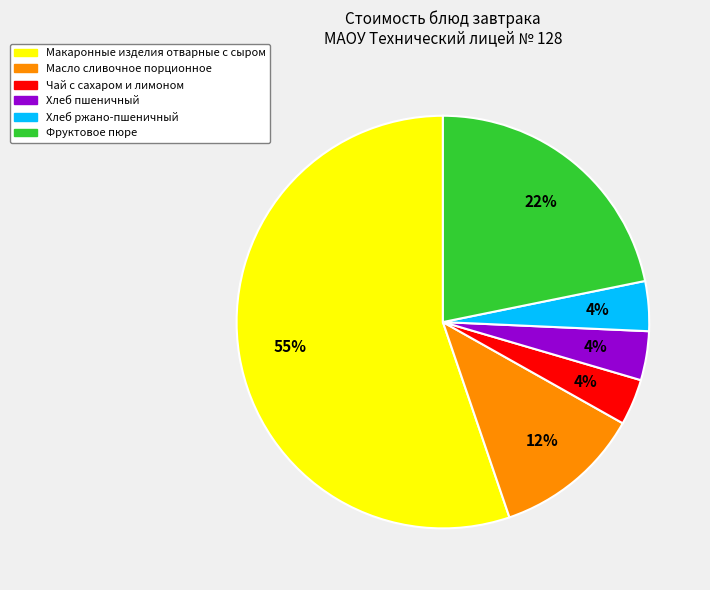

Is it true that Чай с сахаром и лимоном is 18% of the pie?

False